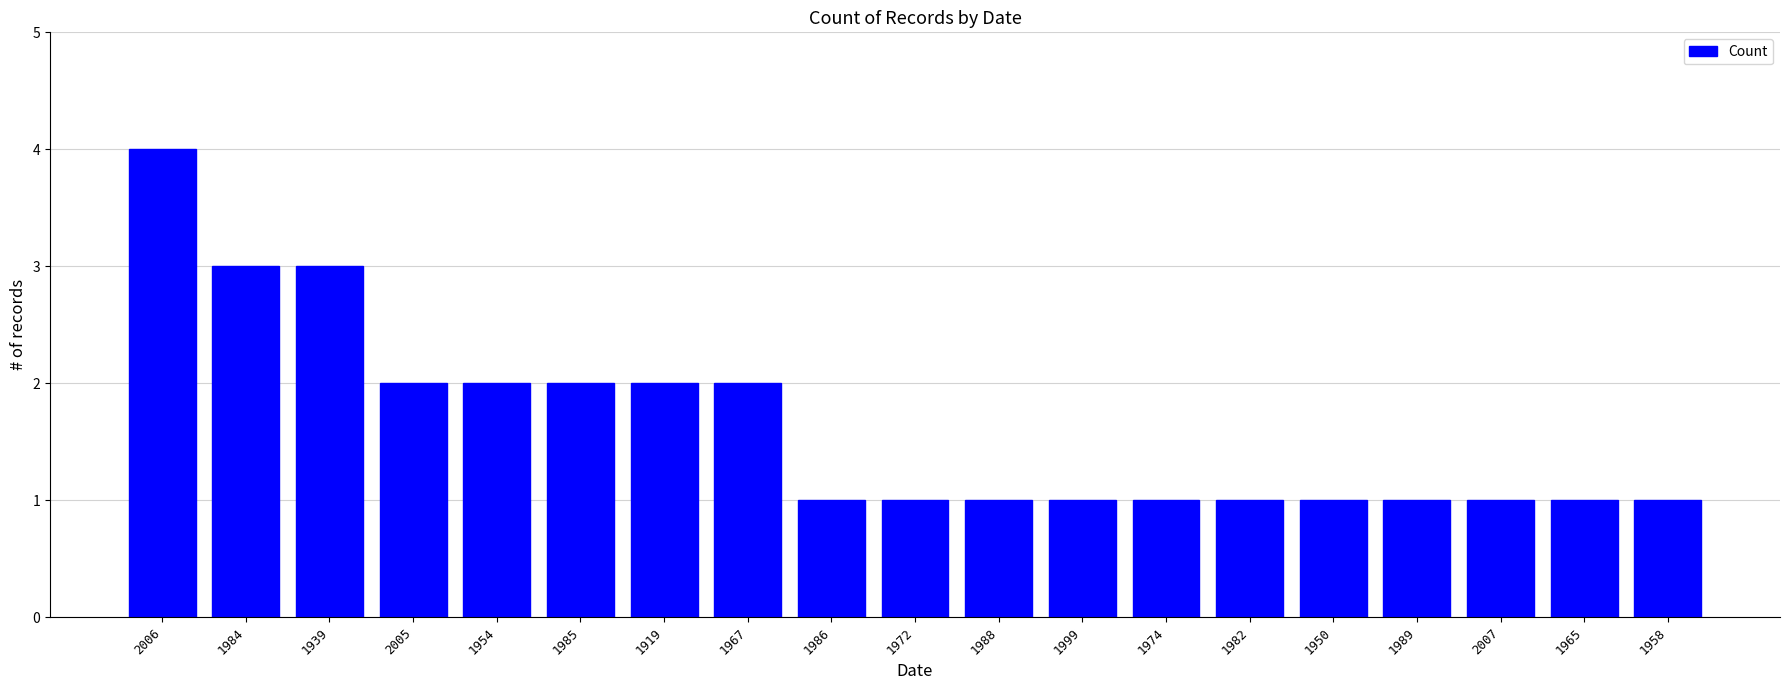

The chart shows a value of 4 at 1919. True or false?

False